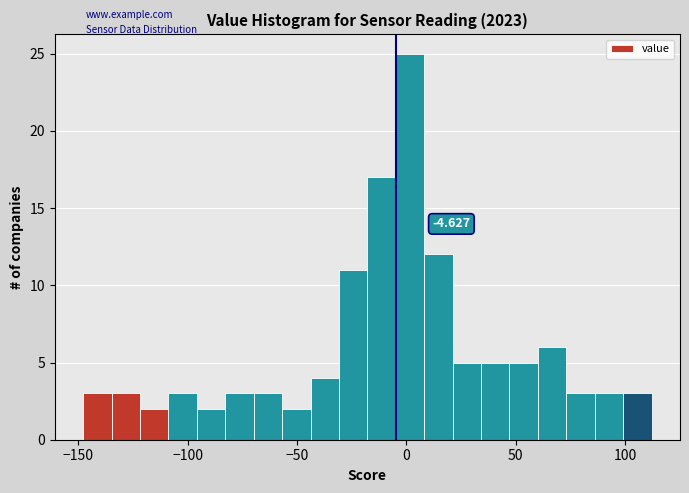

Around what value on the x-axis is the tallest bar? Give the approximate position of its centre, as read against the axis.

0